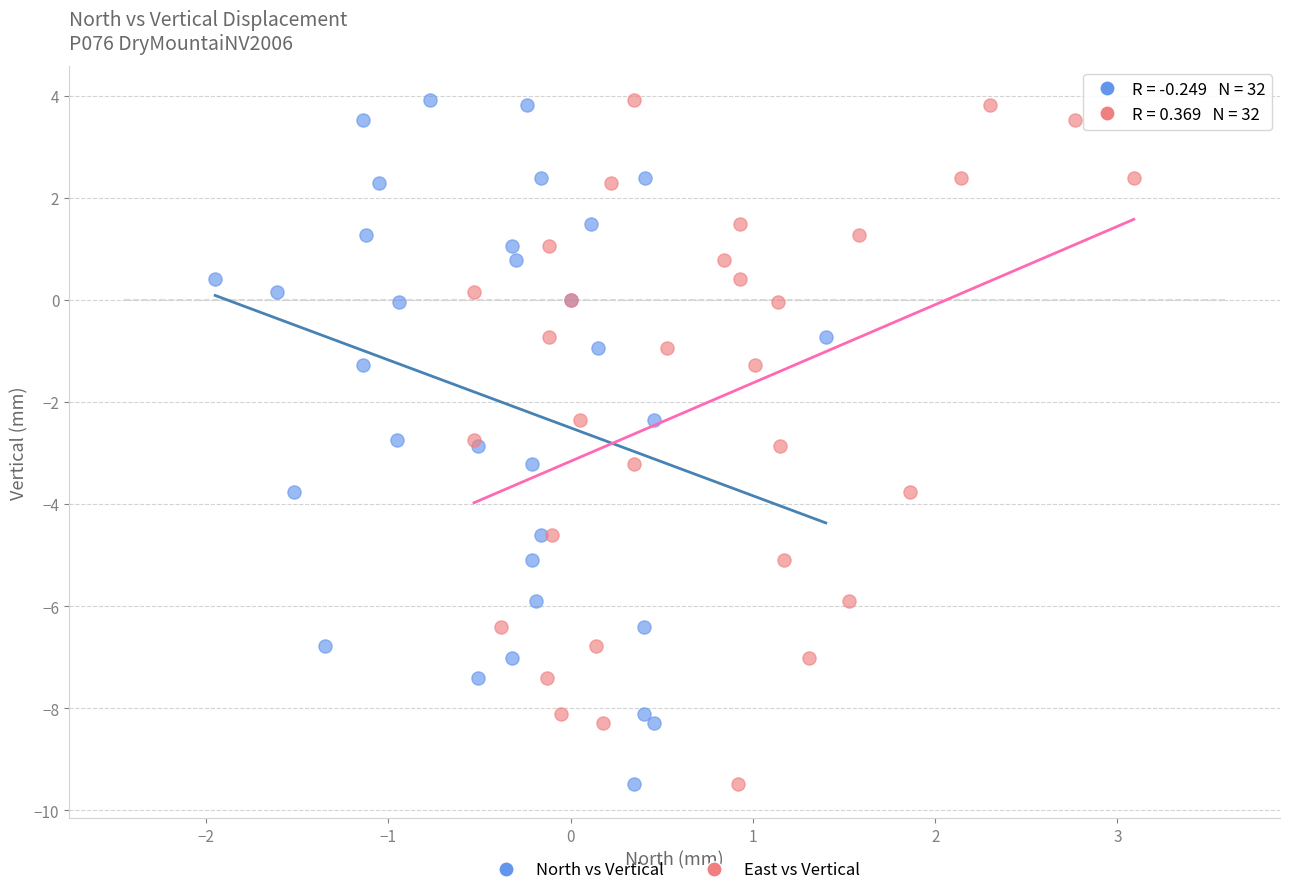

What are all the series names shown in the legend?

North vs Vertical, East vs Vertical